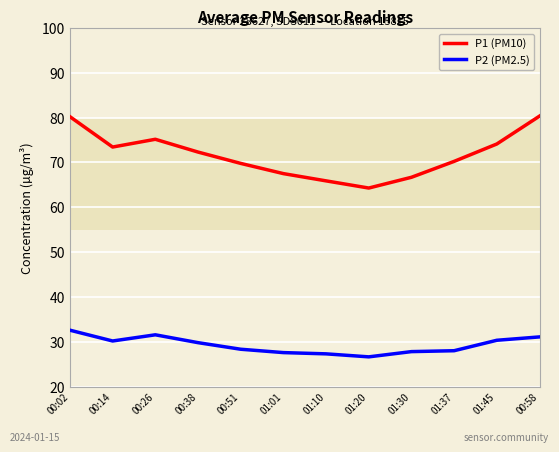

The value of P2 (PM2.5) at 00:14 is 30.2. True or false?

True